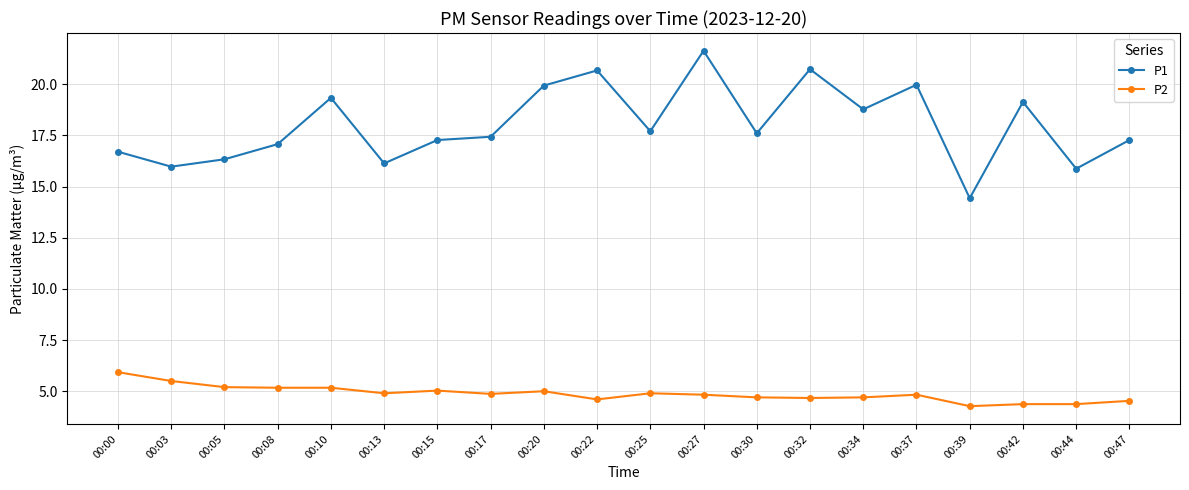

What is the difference between the maximum and minimum values in the P1 series?

7.2